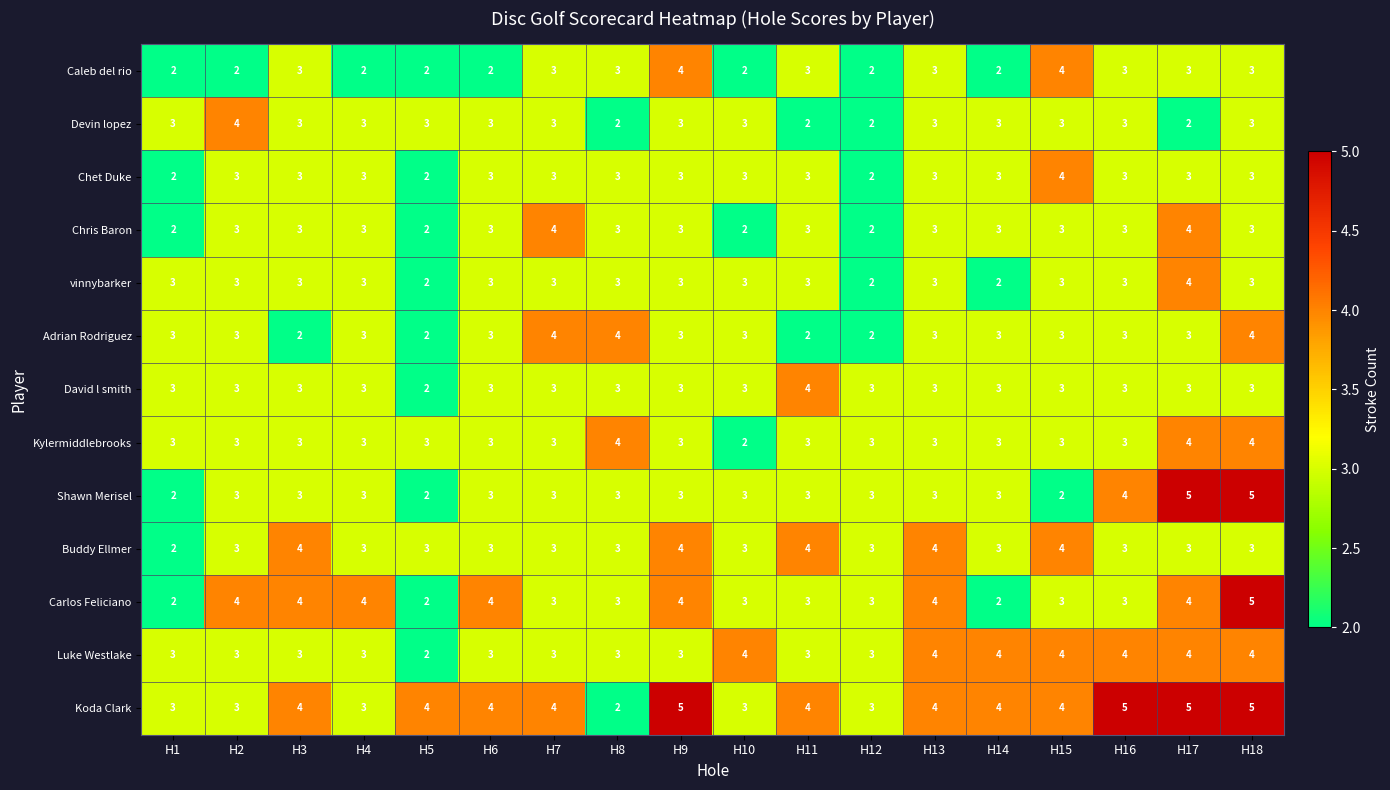

What is the greatest value displayed?

5